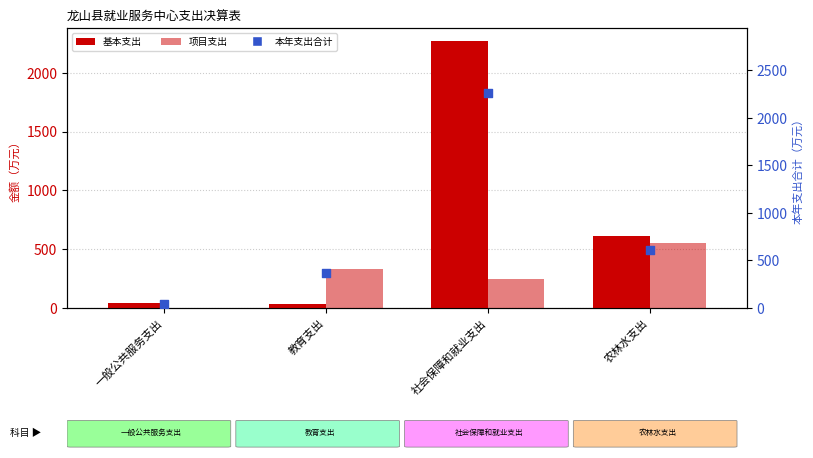

Which series has the widest spread of Y values?

基本支出